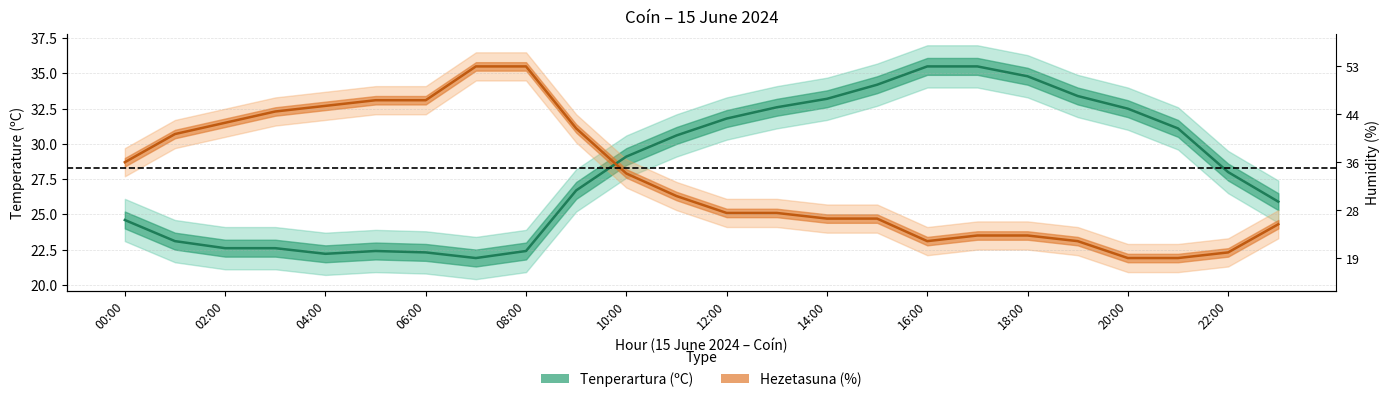

What is the value of the Tenperartura (ºC) point at the 19th from the left?

34.8